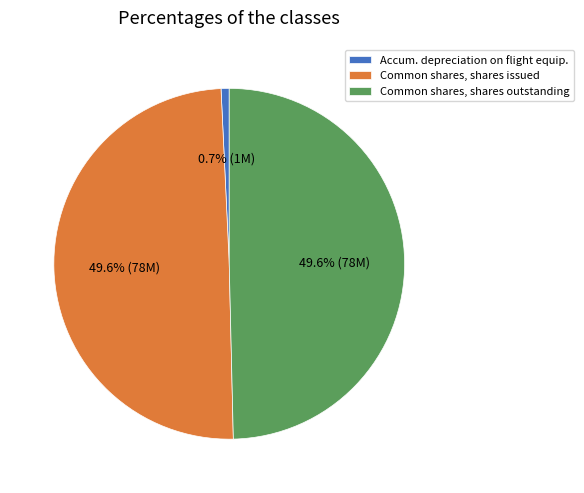

Approximately how many times larger is the value at Common shares, shares issued compared to Accum. depreciation on flight equip.?

66.5